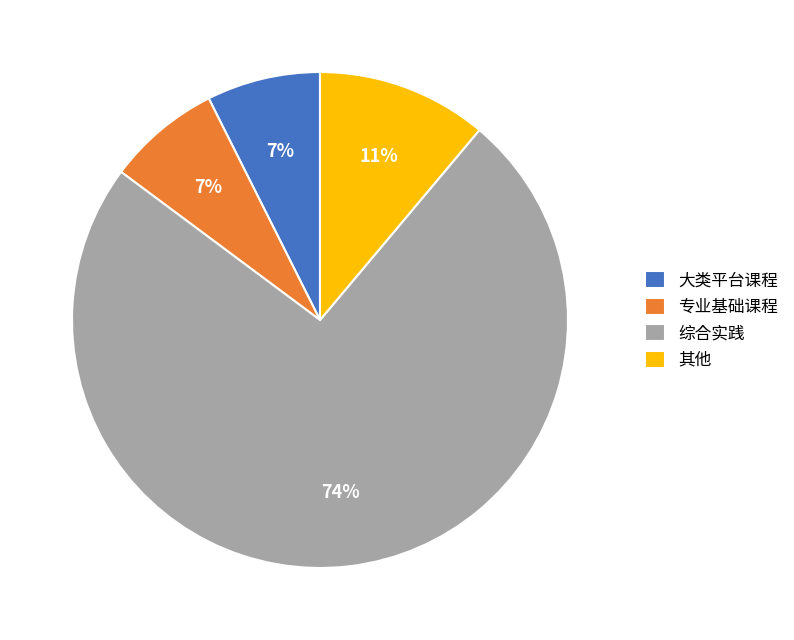

Does any single category account for the majority?

Yes